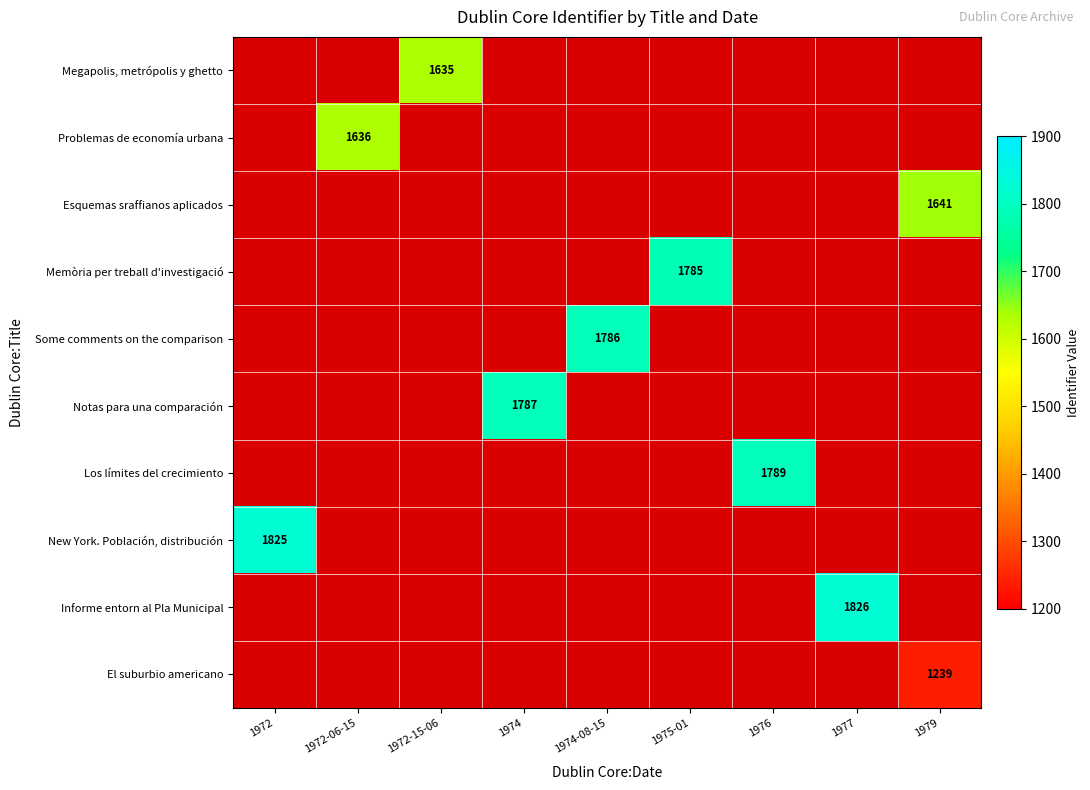

Read the Los límites del crecimiento value at 1976.

1789.0